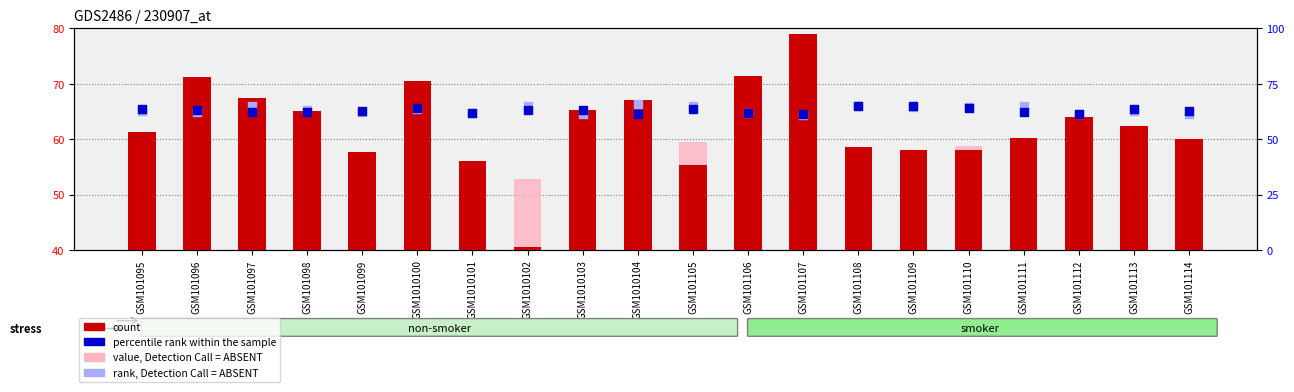

Which series contains the highest Y value?

count